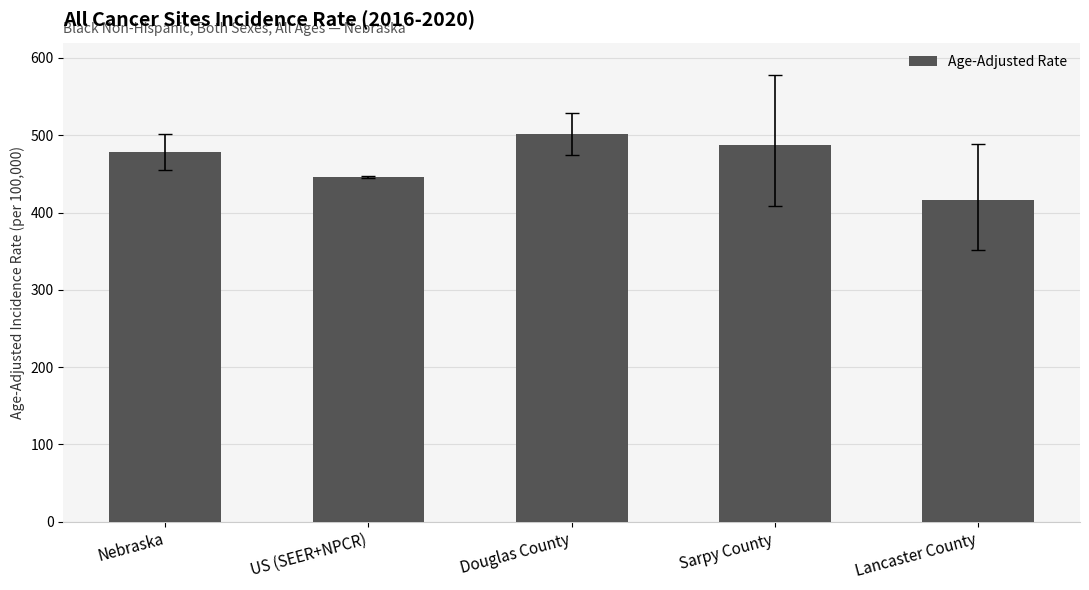

What position from the left is Sarpy County?

4